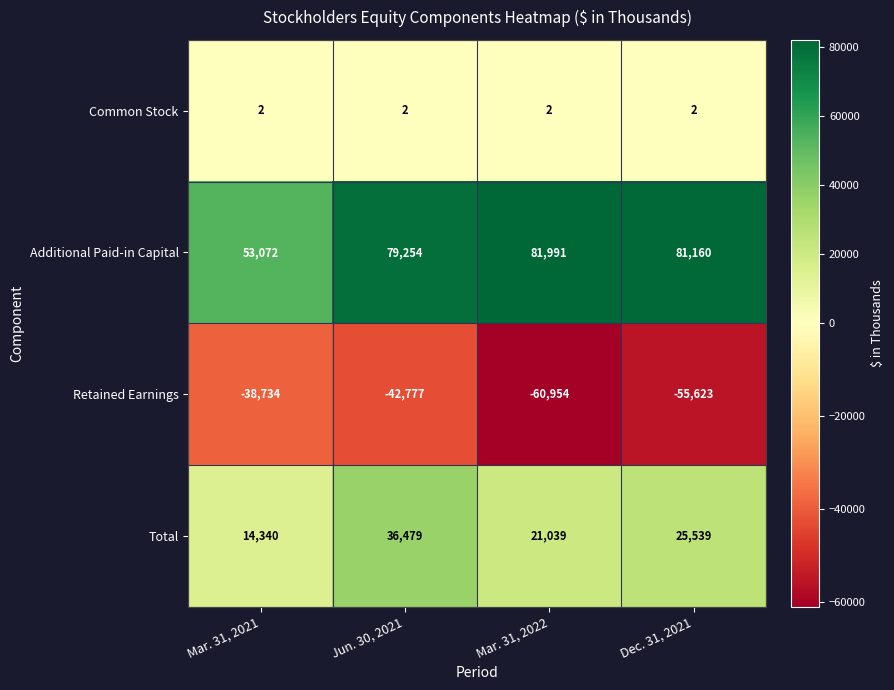

At which category is the sum across all series the highest?

Jun. 30, 2021